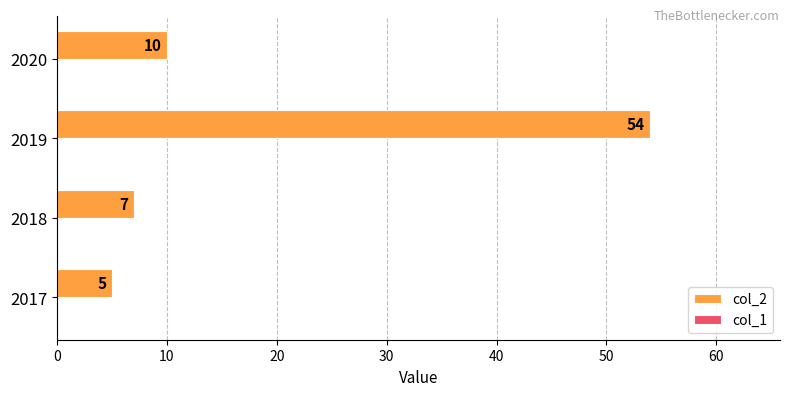

Is it true that the value at 2019 is 54?

True